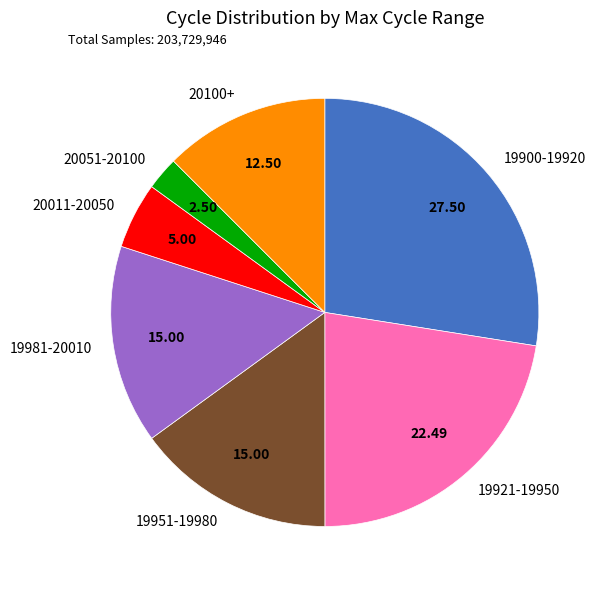

Is 20051-20100 the majority of the pie?

No